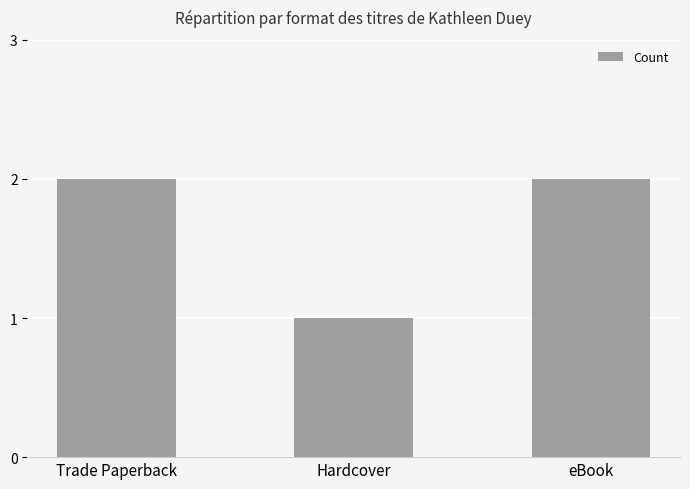

Reading right to left, list all the values displayed in this chart.

2	1	2